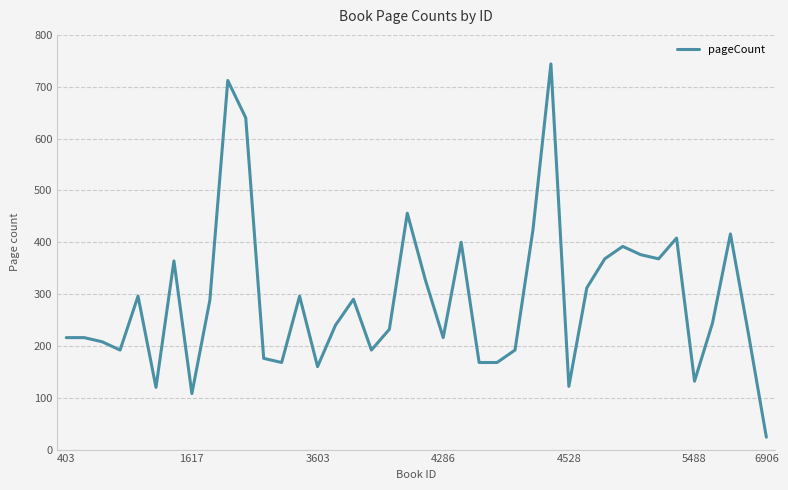

How many lines are shown in the chart?

1